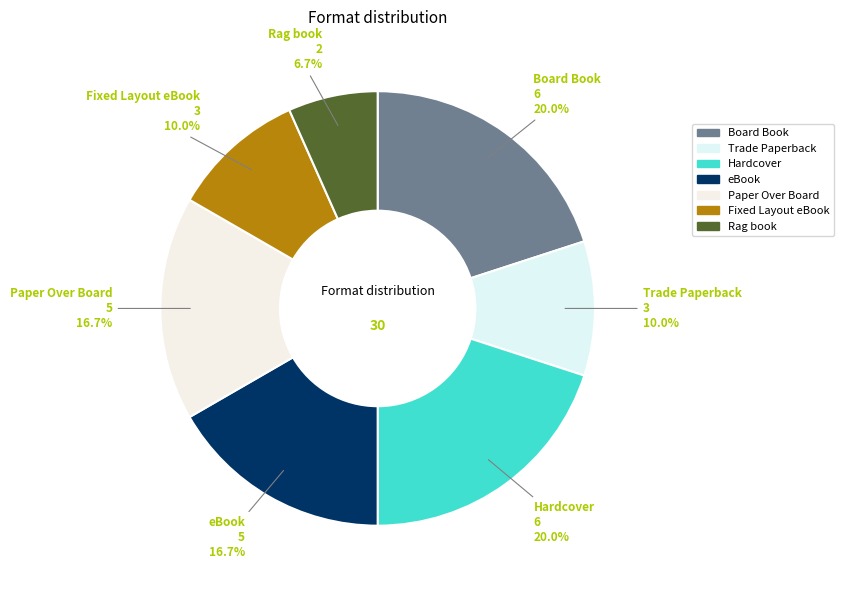

Does Fixed Layout eBook account for over 50% of the chart?

No